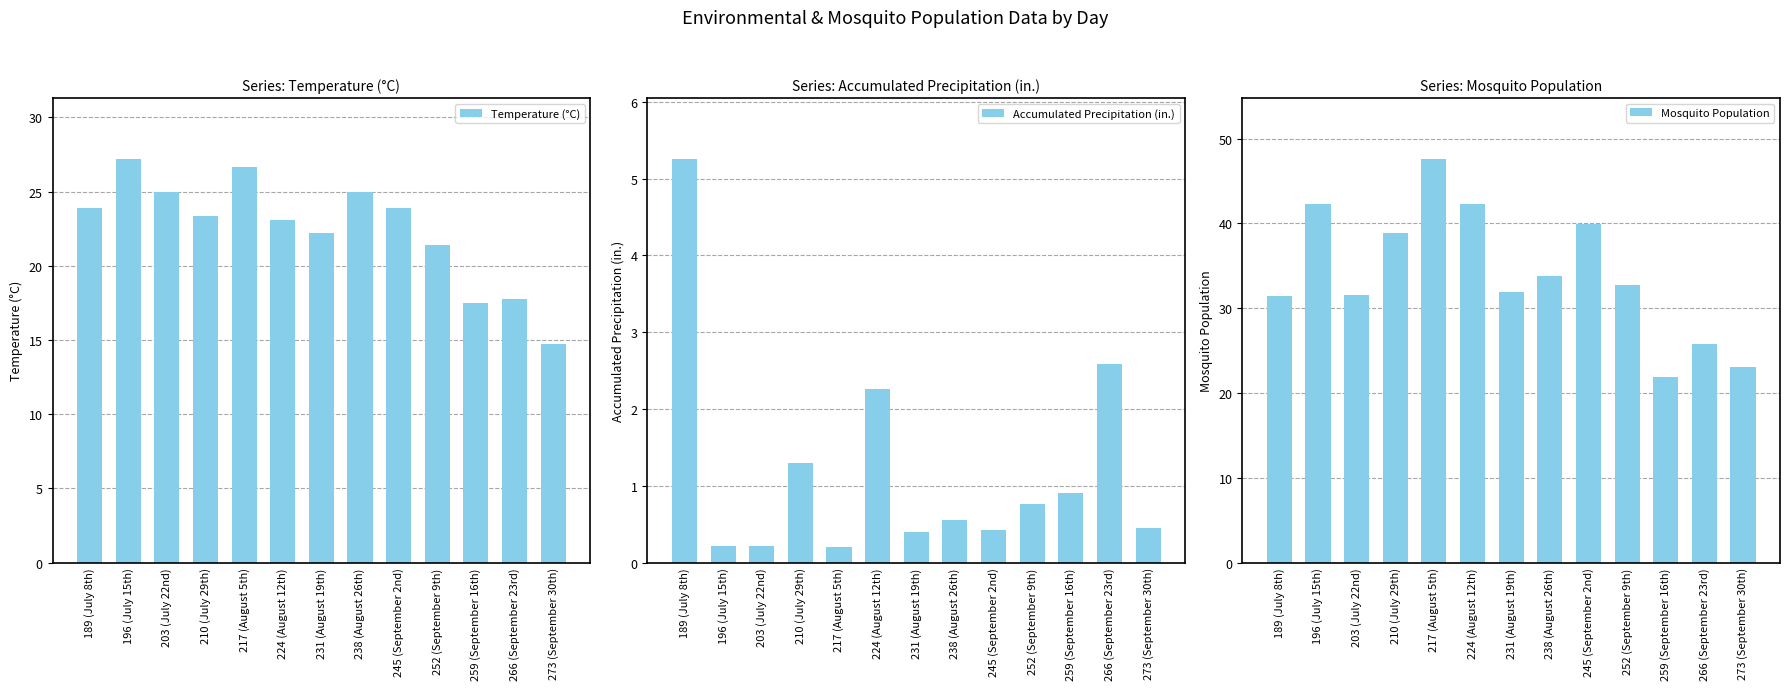

How many data points does each series have?

13